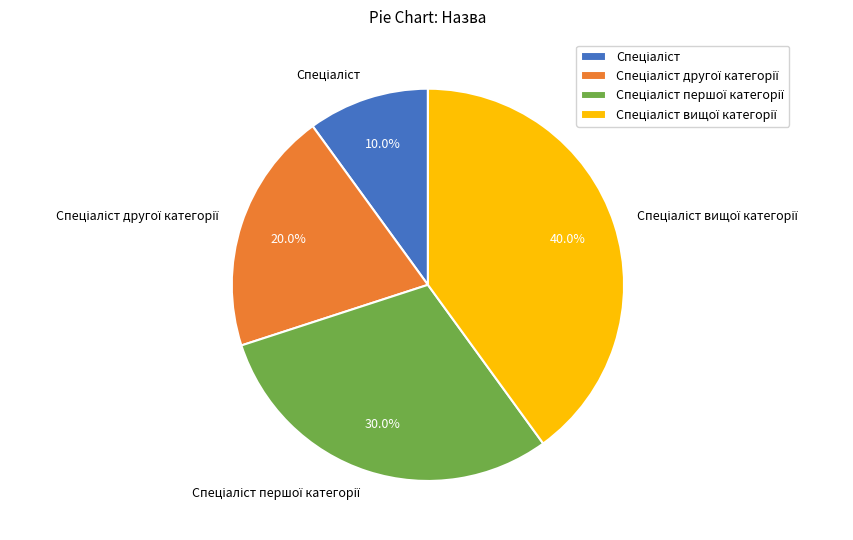

Count the number of slices in the pie.

4